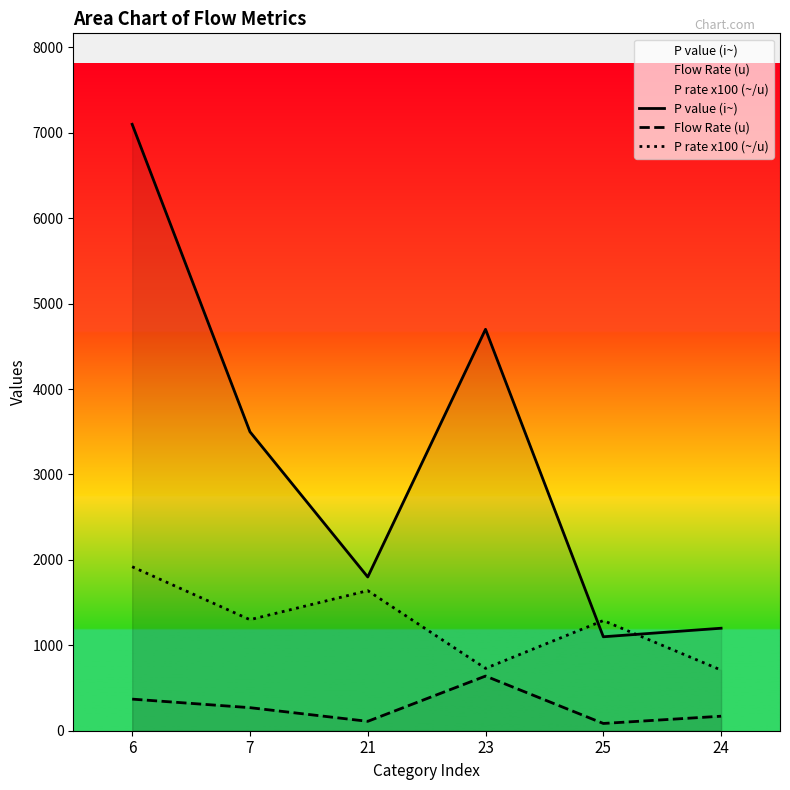

True or false: P rate x100 (~/u) and Flow Rate (u) intersect in this chart.

False